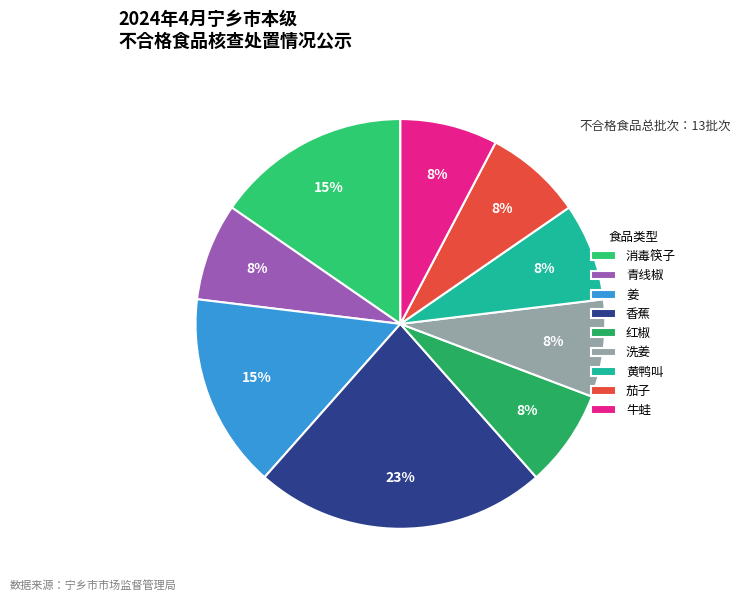

To the nearest percent, what percentage of the pie is 红椒?

8%